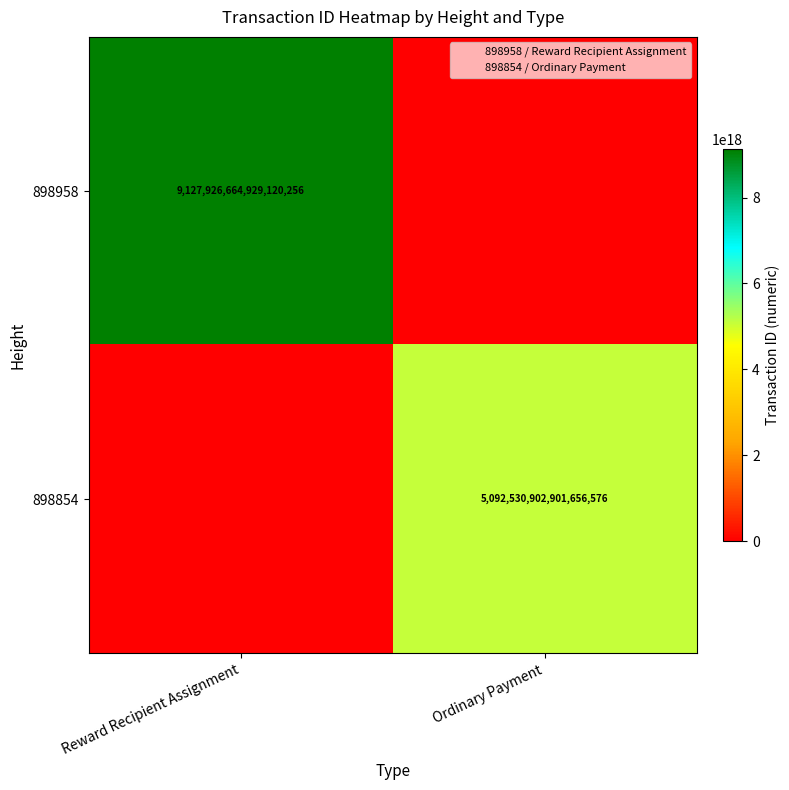

What is the average value of the 898854 series?

2546265451450828288